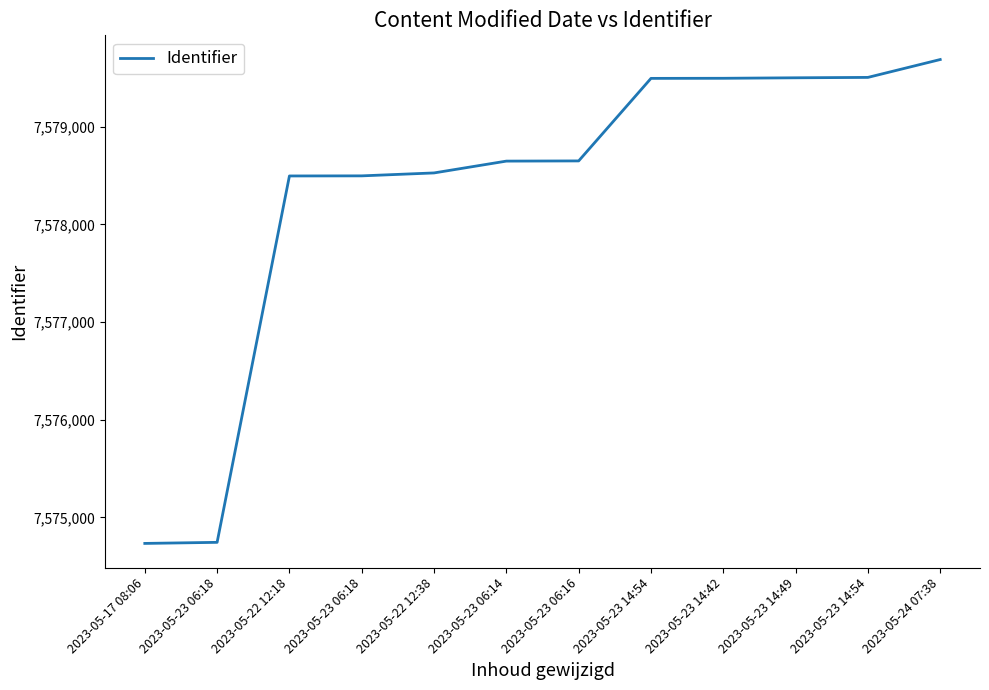

How many lines are shown in the chart?

1